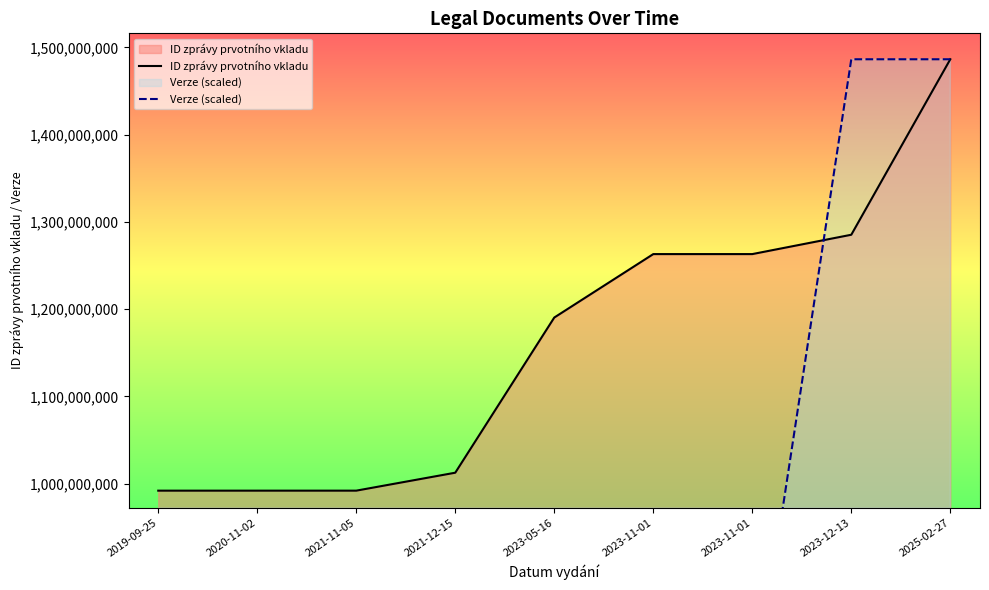

Which series has the largest range (max minus min)?

Verze (scaled)